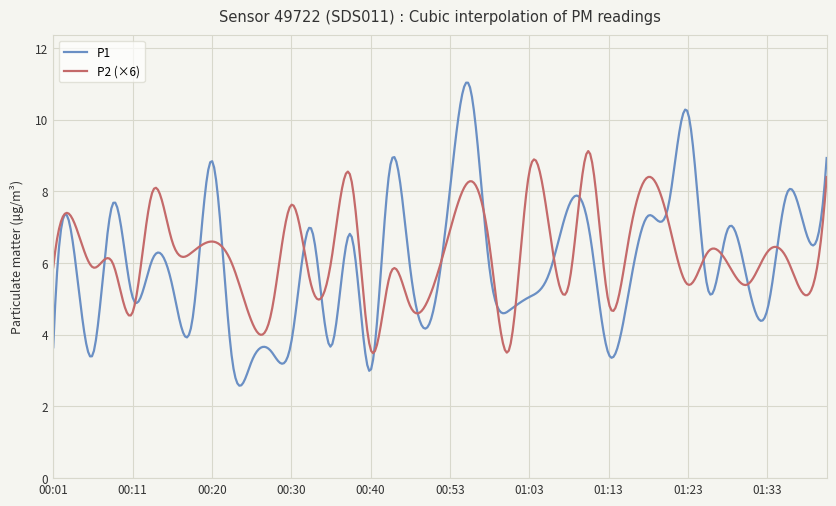

Does the chart have visible grid lines?

Yes